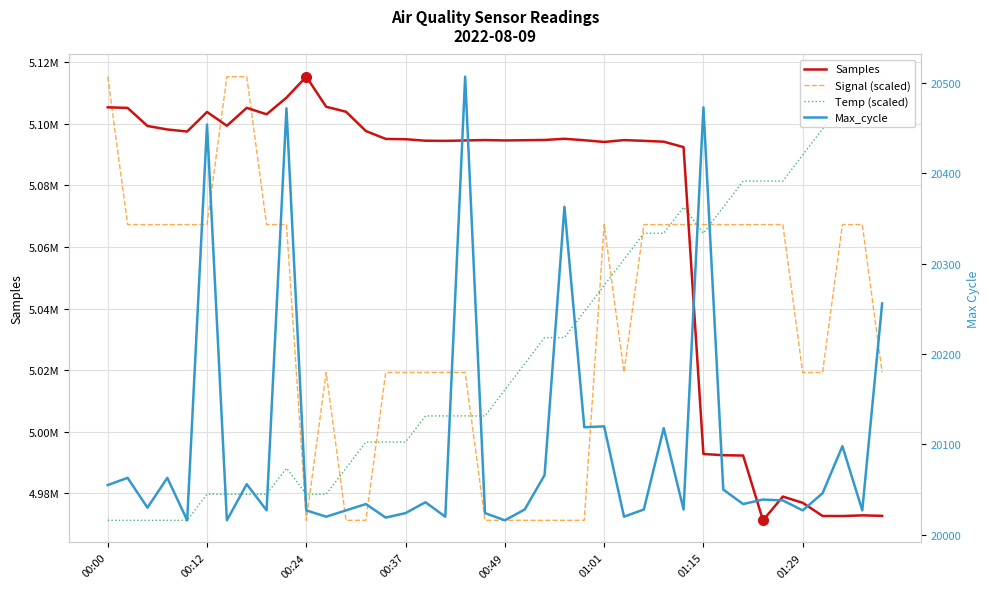

What is the difference between the highest and lowest values at 21?

5074674.0